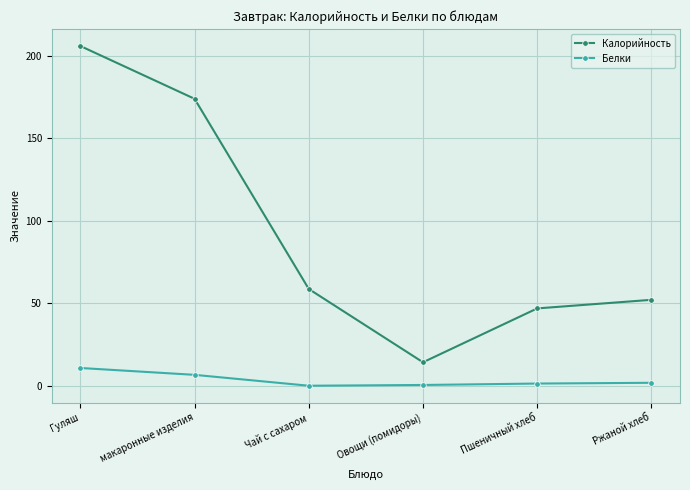

What position from the right is Чай с сахаром?

4